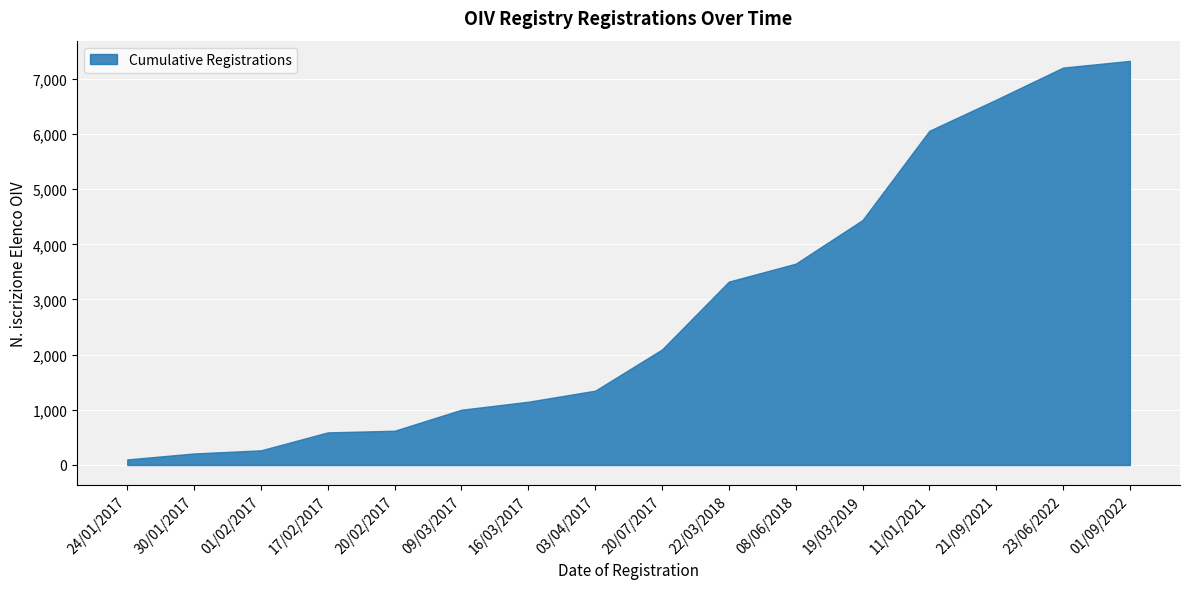

True or false: there are more than 0 points higher than both neighbors.

False